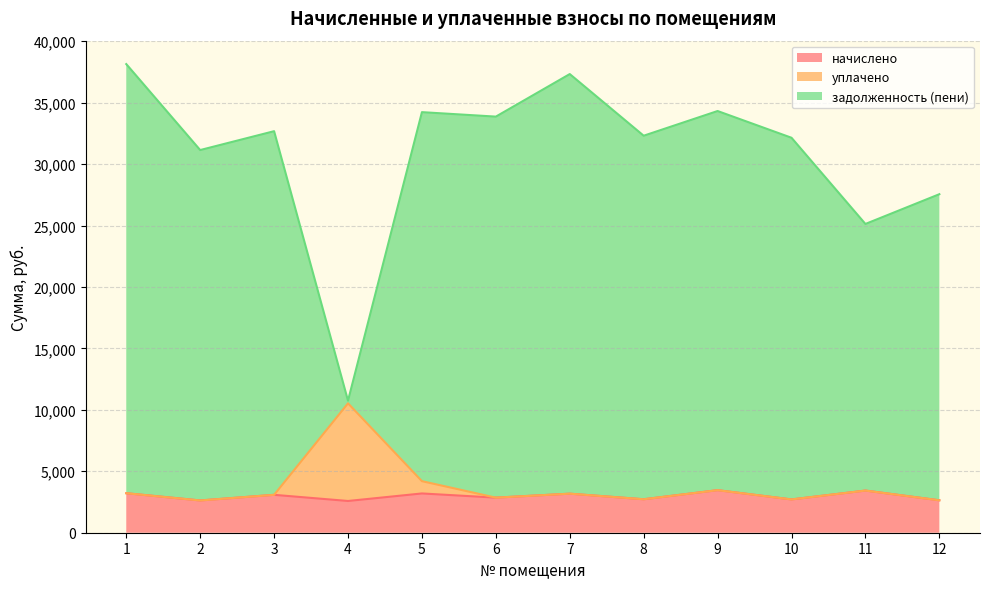

Does the chart have visible grid lines?

Yes